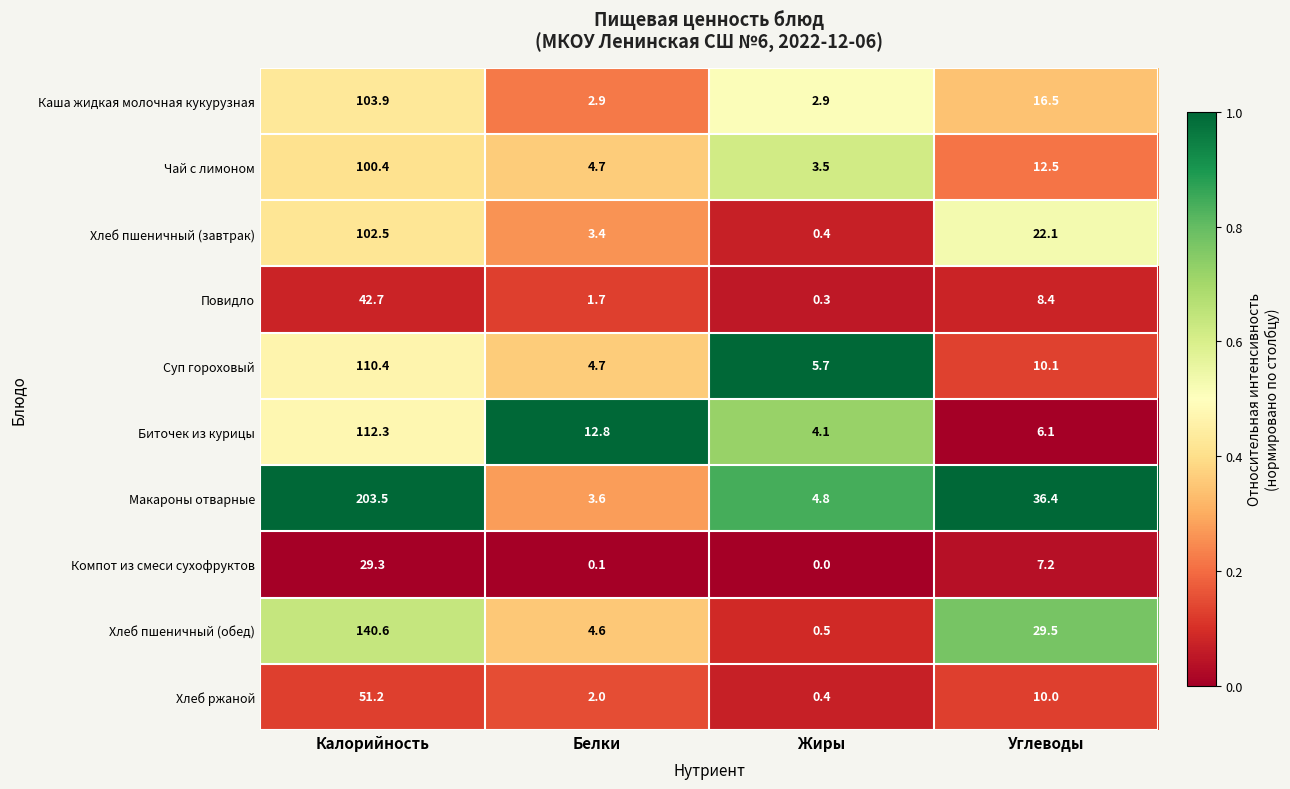

True or false: Биточек из курицы has a value of 9.5 at Углеводы.

False